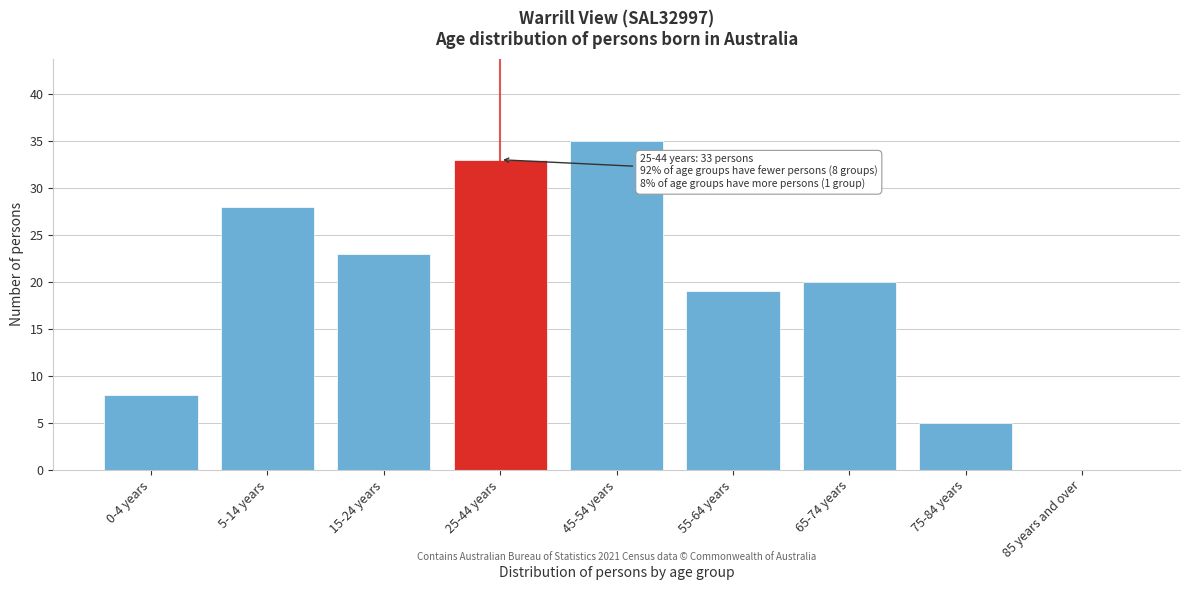

Reading right to left, transcribe all the data shown in this chart.

85 years and over=0	75-84 years=5	65-74 years=20	55-64 years=19	45-54 years=35	25-44 years=33	15-24 years=23	5-14 years=28	0-4 years=8